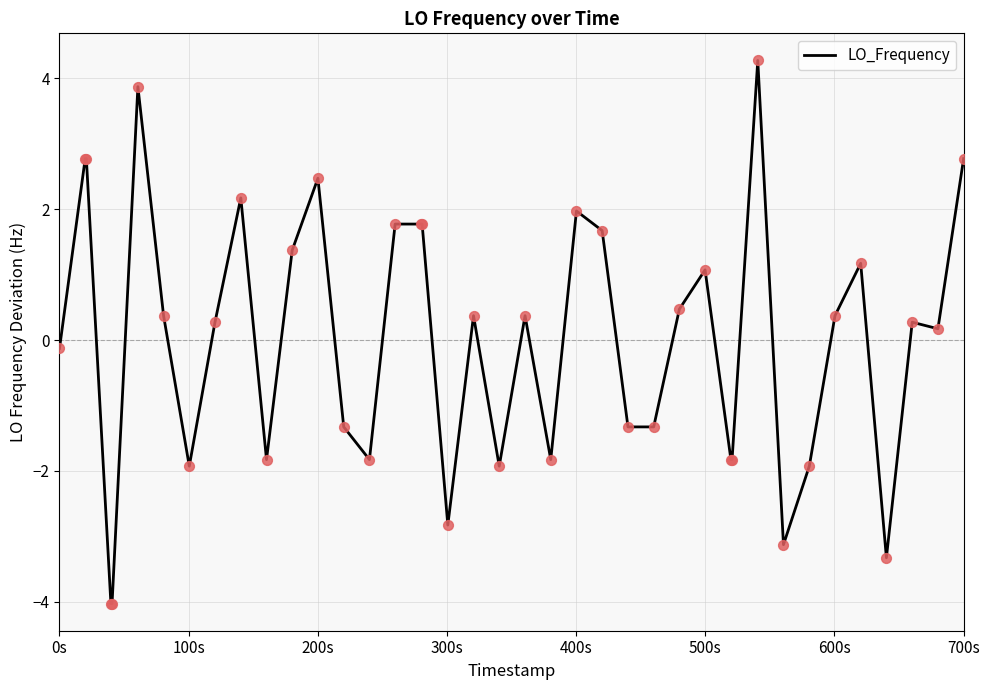

What is the difference between the maximum and minimum values?

8.3